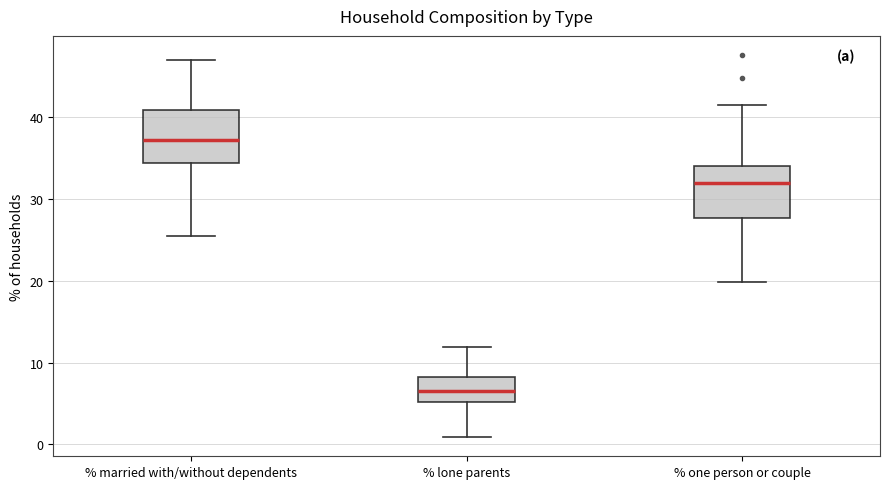

Where does the upper whisker of the box for % married with/without dependents end on the y-axis? The values are not printed on the chart, so give them approximately, as read against the axis.

47